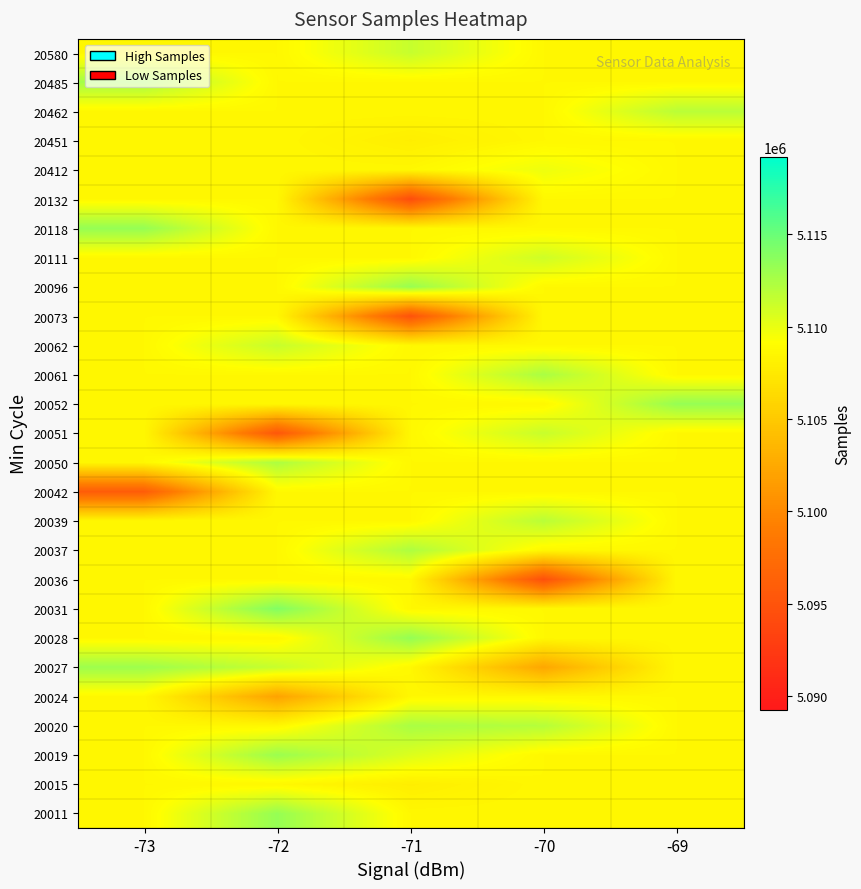

Which series has the largest range (max minus min)?

20051